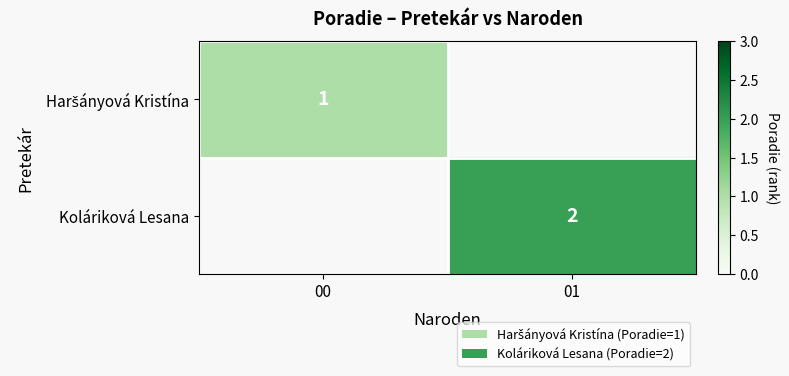

The Koláriková Lesana series shows 2 at 01. True or false?

True